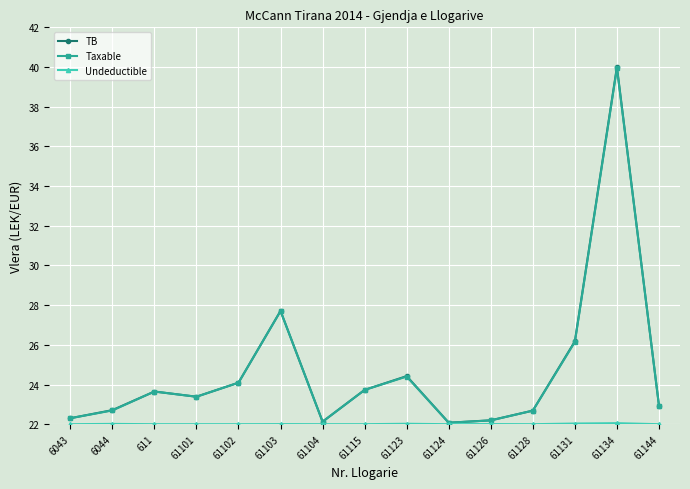

What is the value of the Taxable point at the 11th from the left?

22.2